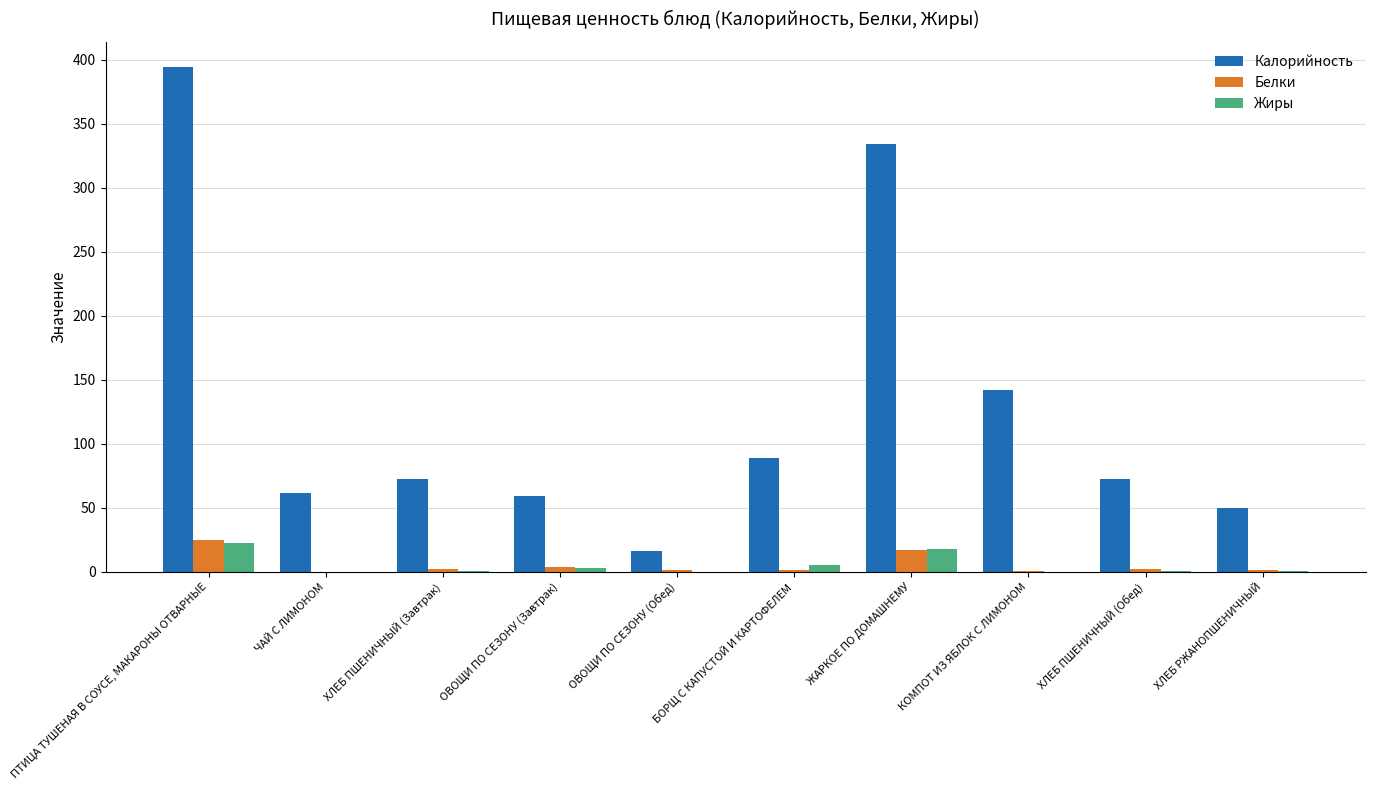

At which category is the sum across all series the highest?

ПТИЦА ТУШЕНАЯ В СОУСЕ, МАКАРОНЫ ОТВАРНЫЕ